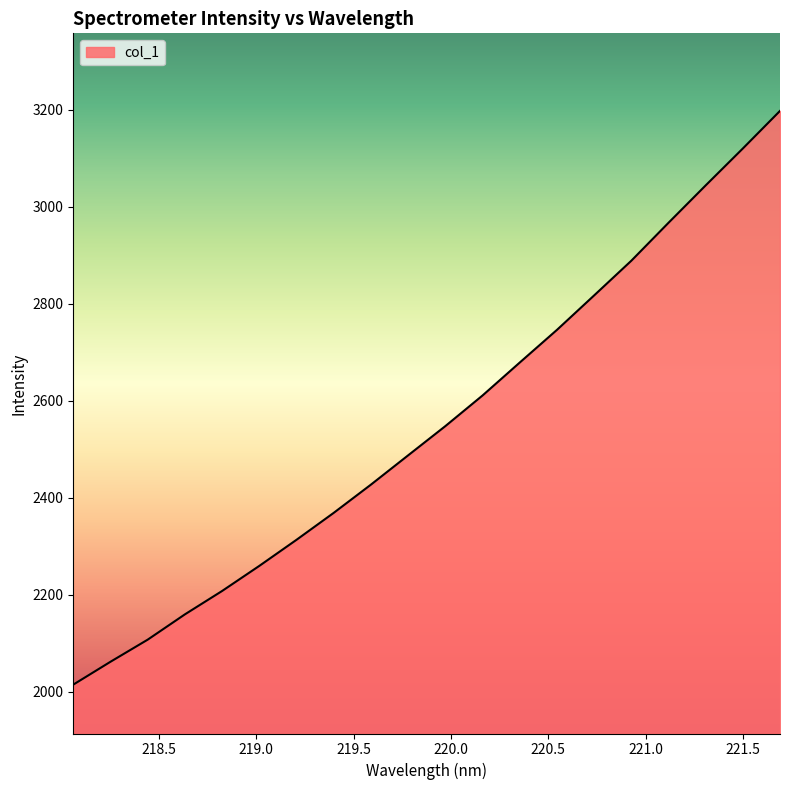

What is the difference between the maximum and minimum values?

1182.6